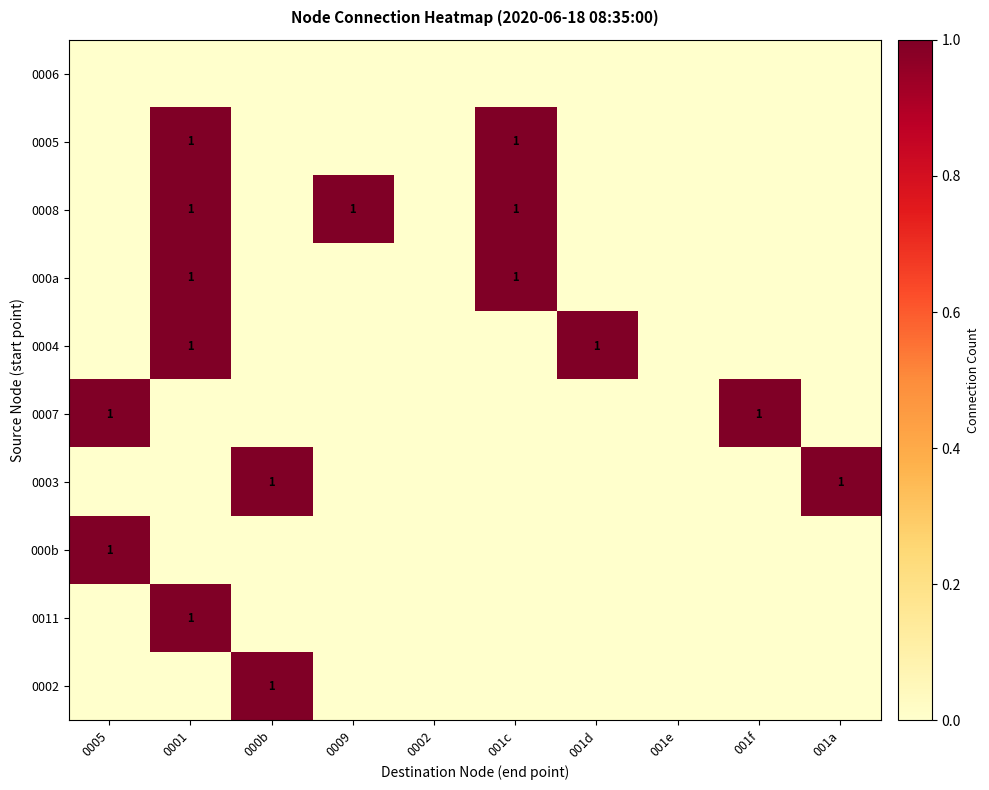

The 000a series shows 0 at 001c. True or false?

False